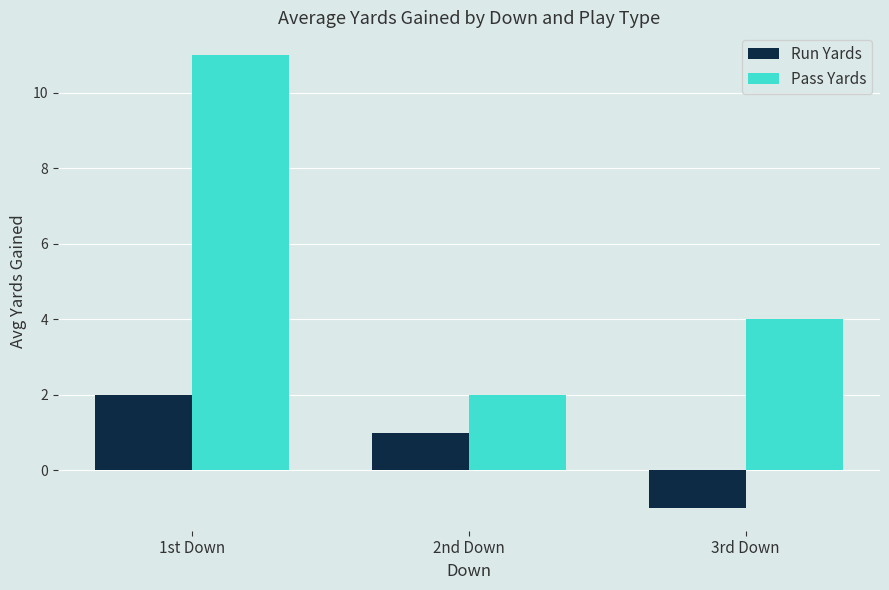

How many negative values does the Run Yards series have?

1